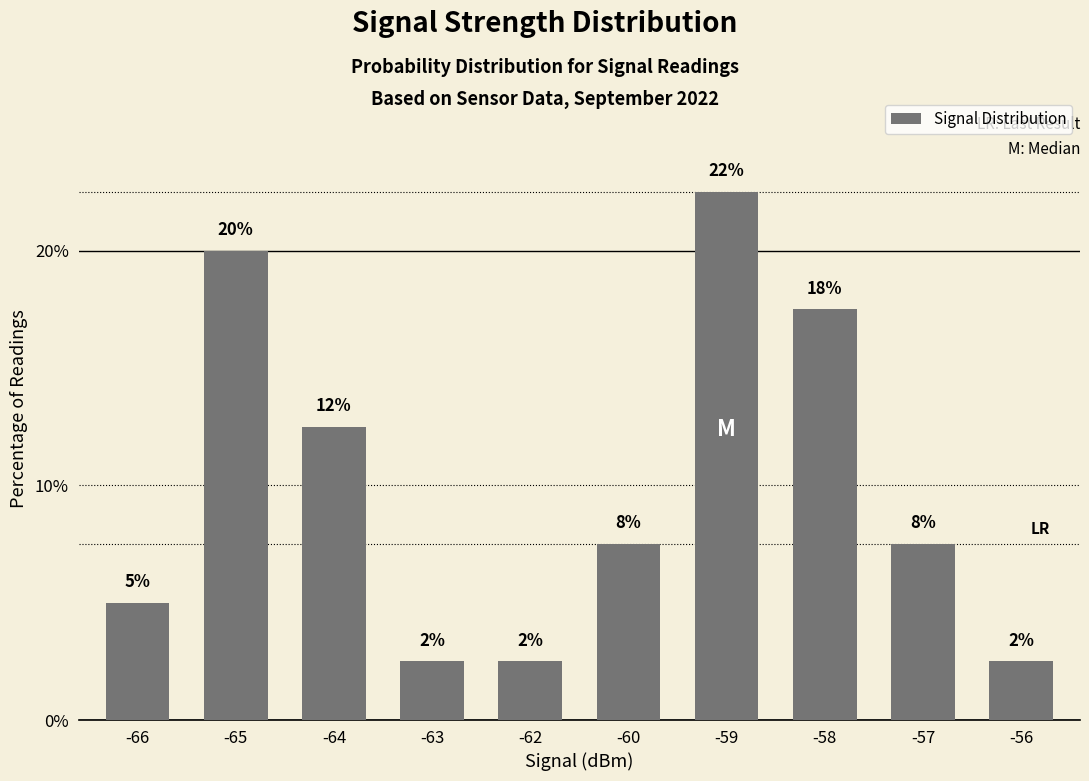

Are the bars horizontal?

No